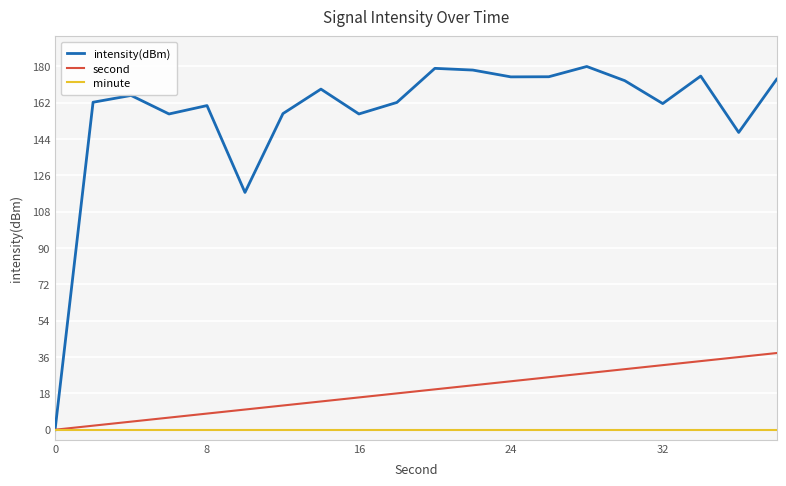

Which series has the largest total across all categories?

intensity(dBm)